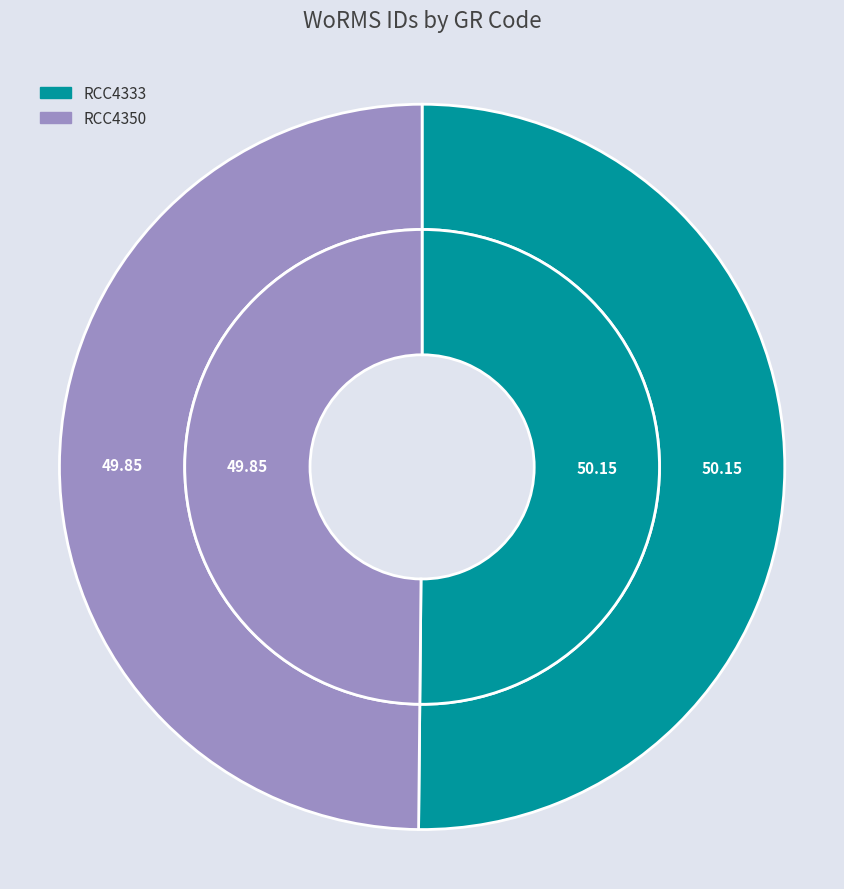

Does any single category account for the majority?

Yes